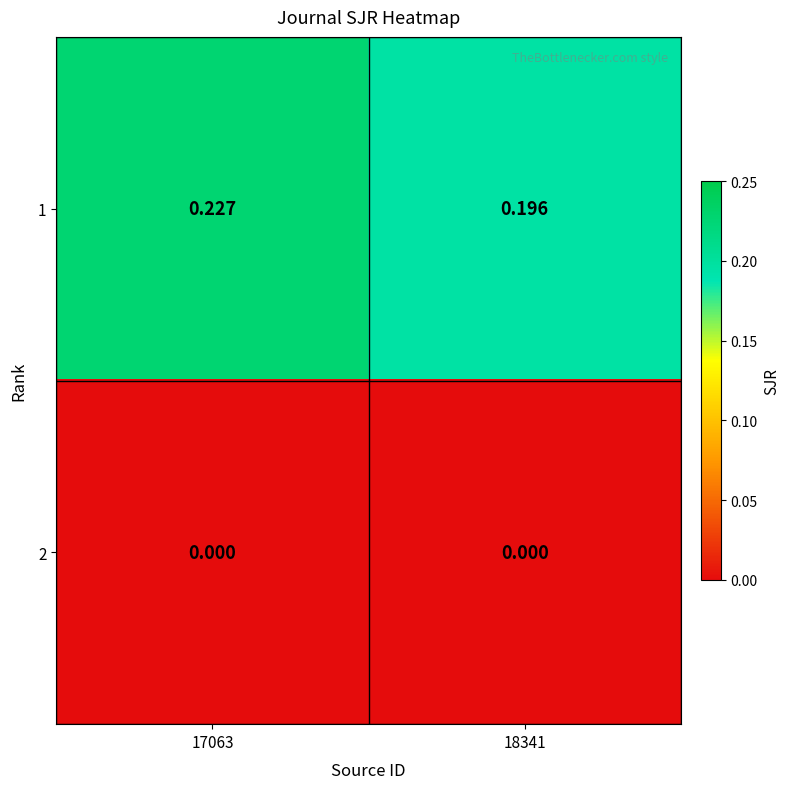

Is the value of 1 at 17063 greater than the value of 2 at 18341?

Yes